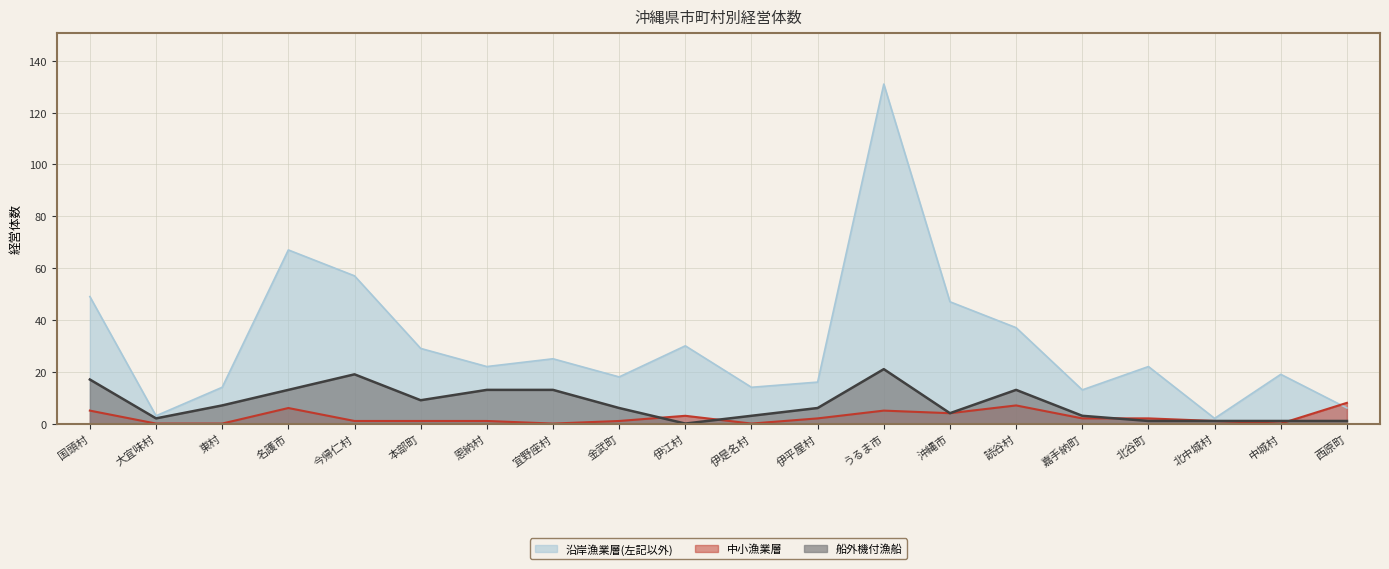

Reading left to right, transcribe all the data shown in this chart.

沿岸漁業層(左記以外): 国頭村=49	大宜味村=3	東村=14	名護市=67	今帰仁村=57	本部町=29	恩納村=22	宜野座村=25	金武町=18	伊江村=30	伊是名村=14	伊平屋村=16	うるま市=131	沖縄市=47	読谷村=37	嘉手納町=13	北谷町=22	北中城村=2	中城村=19	西原町=6
中小漁業層: 国頭村=5	大宜味村=0	東村=0	名護市=6	今帰仁村=1	本部町=1	恩納村=1	宜野座村=0	金武町=1	伊江村=3	伊是名村=0	伊平屋村=2	うるま市=5	沖縄市=4	読谷村=7	嘉手納町=2	北谷町=2	北中城村=1	中城村=0	西原町=8
船外機付漁船: 国頭村=17	大宜味村=2	東村=7	名護市=13	今帰仁村=19	本部町=9	恩納村=13	宜野座村=13	金武町=6	伊江村=0	伊是名村=3	伊平屋村=6	うるま市=21	沖縄市=4	読谷村=13	嘉手納町=3	北谷町=1	北中城村=1	中城村=1	西原町=1